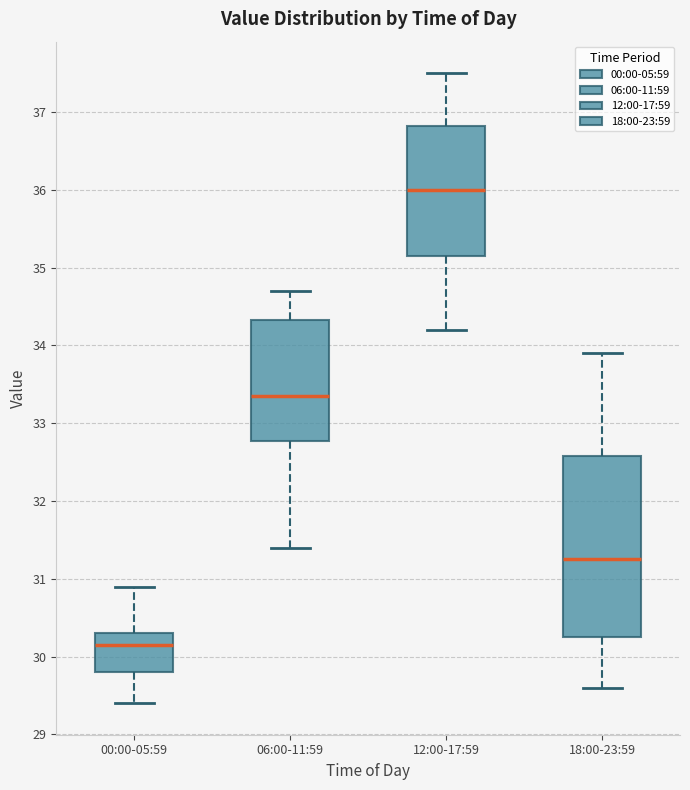

Which box has the lowest median line?

00:00-05:59